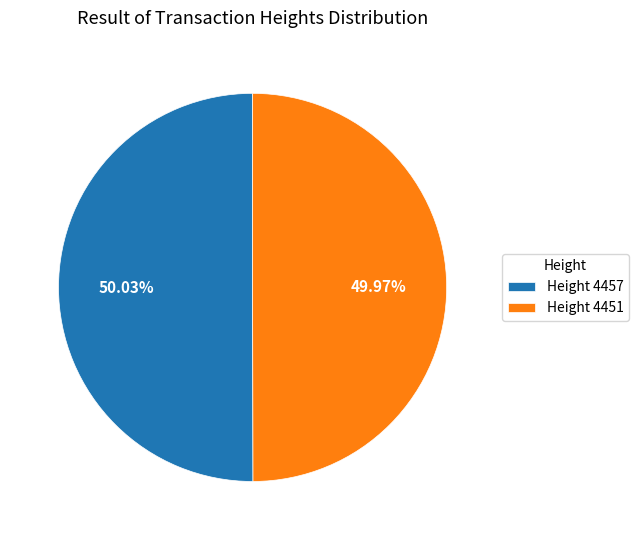

Do Height 4451 and Height 4457 together represent more than half of the pie?

Yes